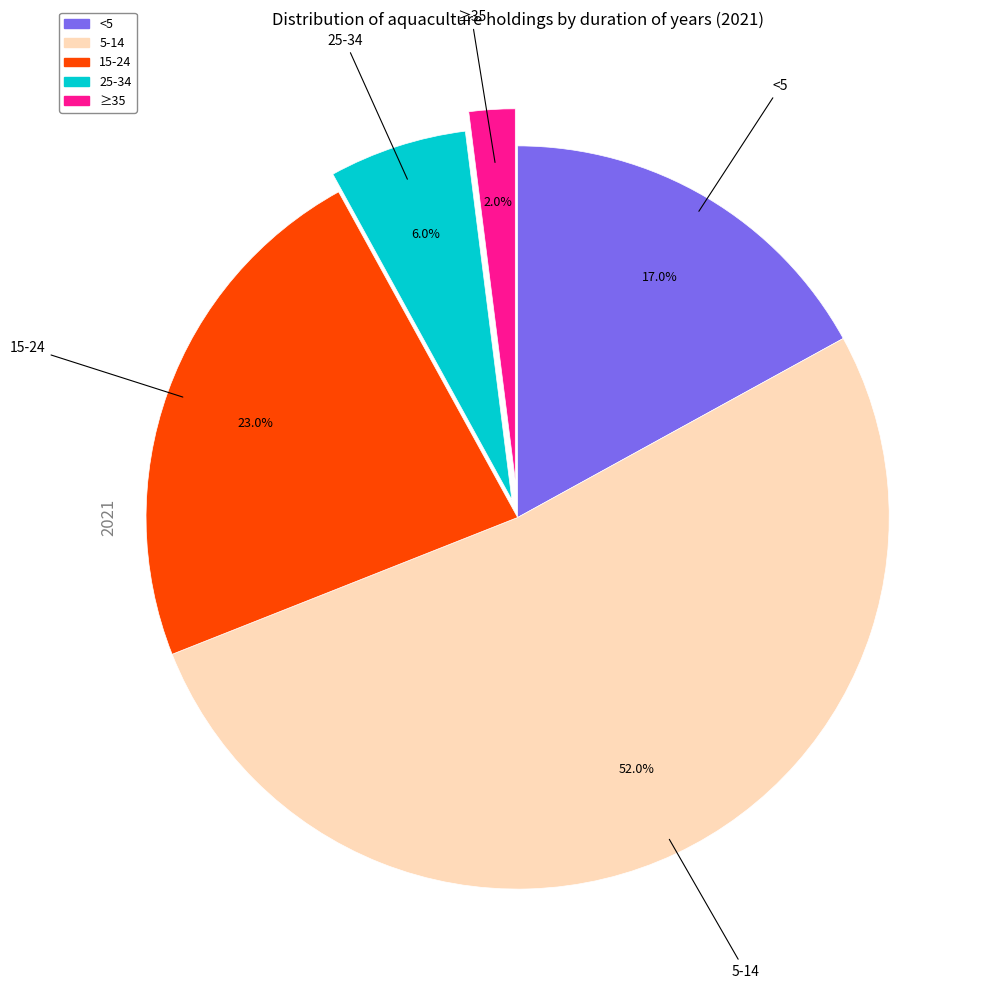

Which slice is the largest?

5-14